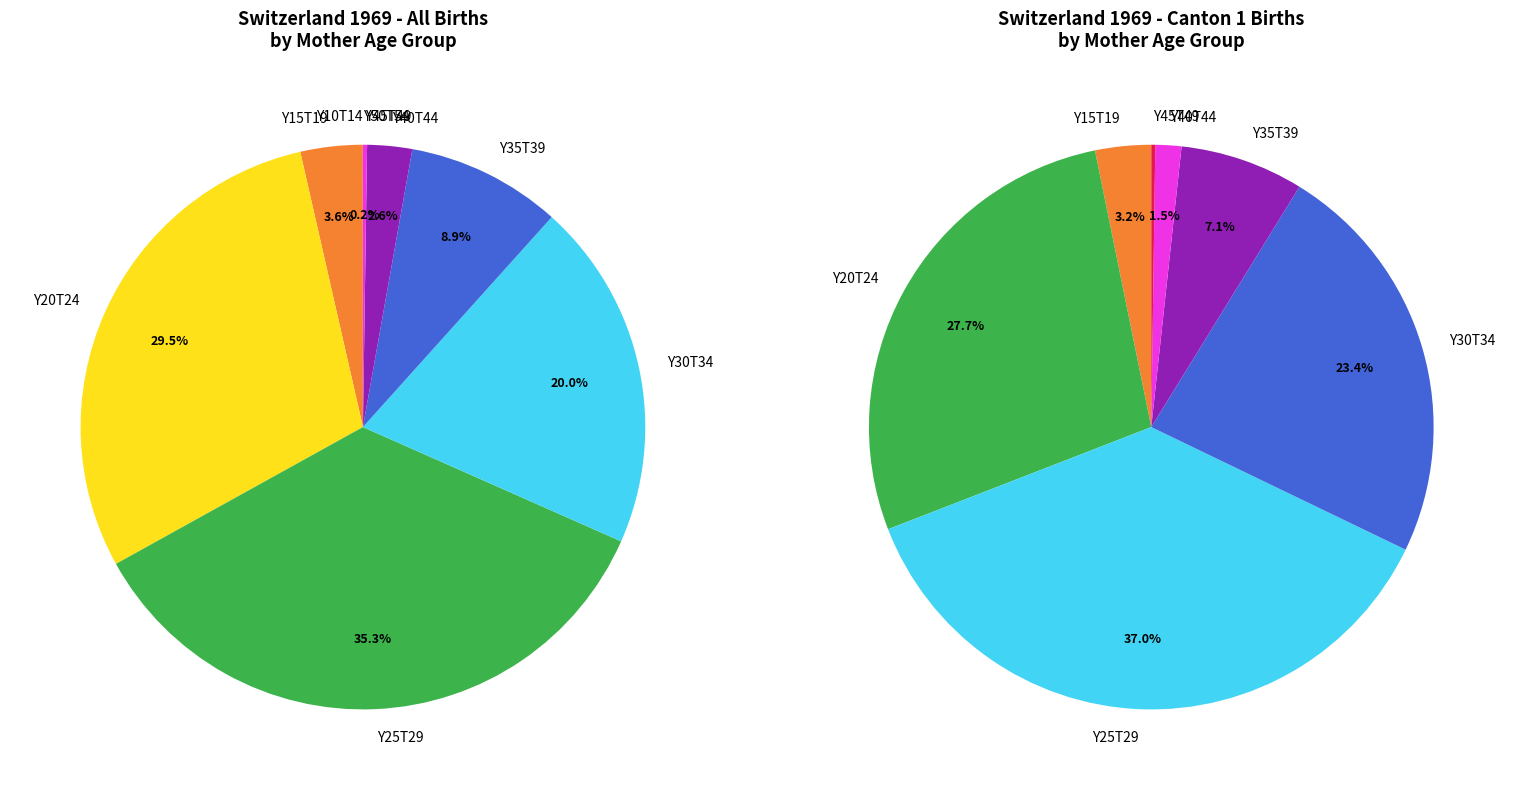

Rank the categories by value from highest to lowest.

Y25T29, Y20T24, Y30T34, Y35T39, Y15T19, Y40T44, Y45T49, Y10T14, Y50T54